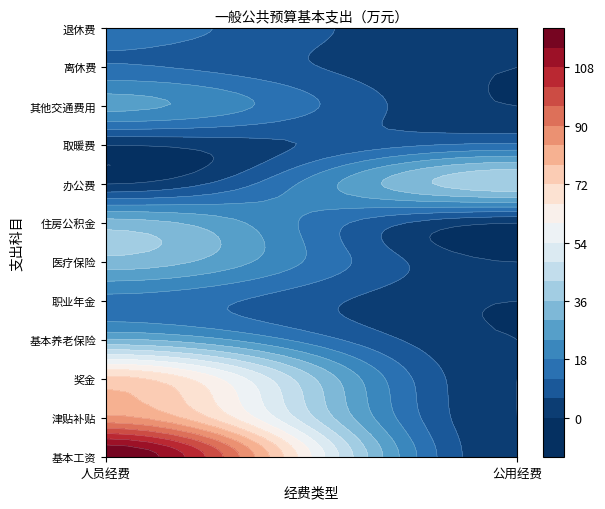

How many distinct data groups are displayed?

12